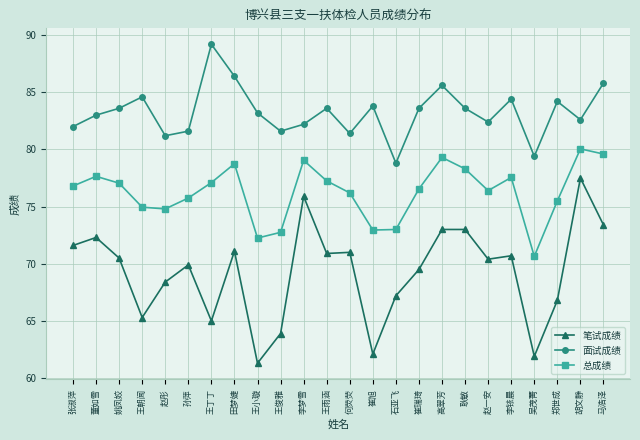

True or false: 面试成绩 and 总成绩 cross at least once.

False